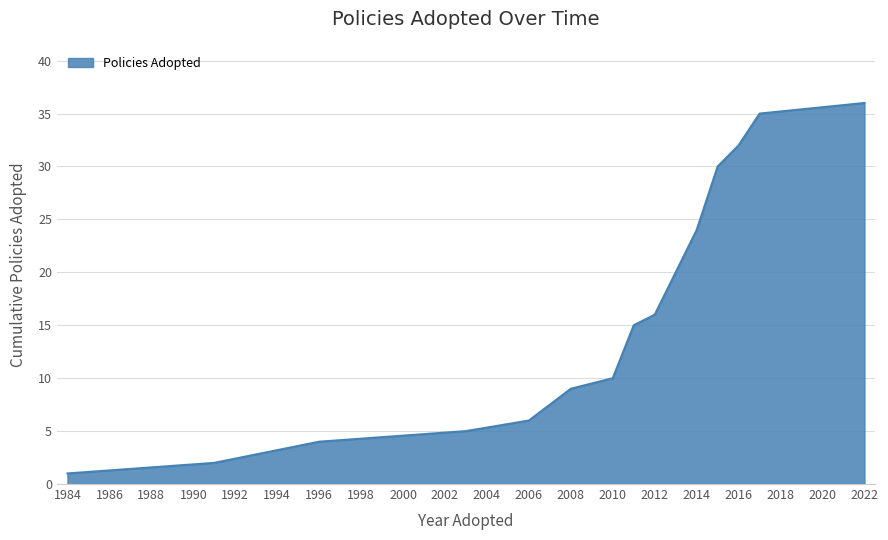

What is the greatest value displayed?

36